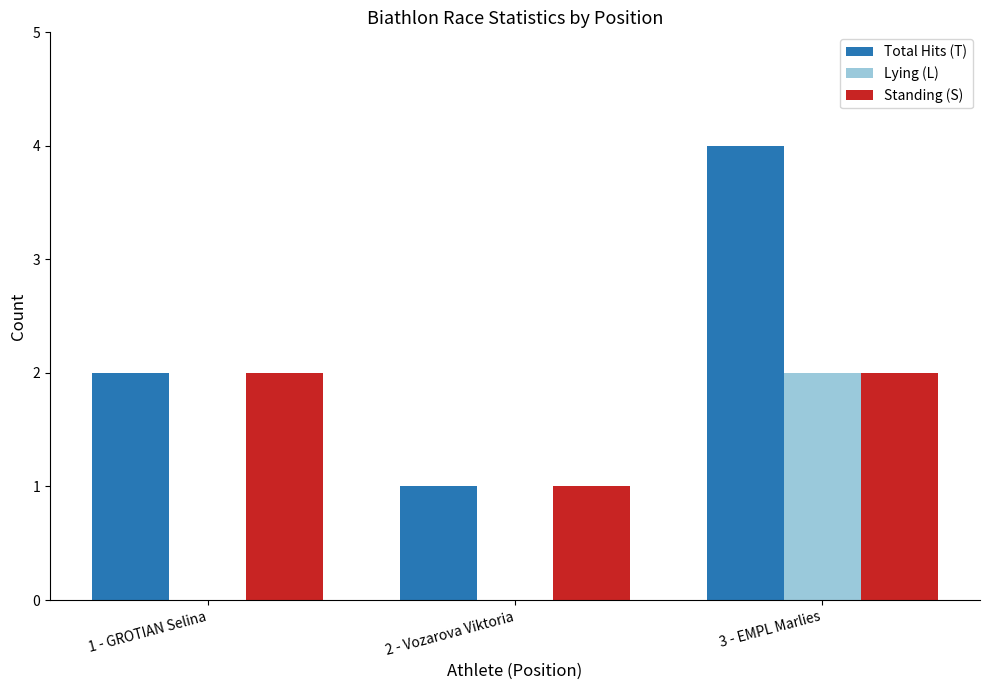

Is the value of Total Hits (T) at 1 - GROTIAN Selina greater than the value of Lying (L) at 2 - Vozarova Viktoria?

Yes